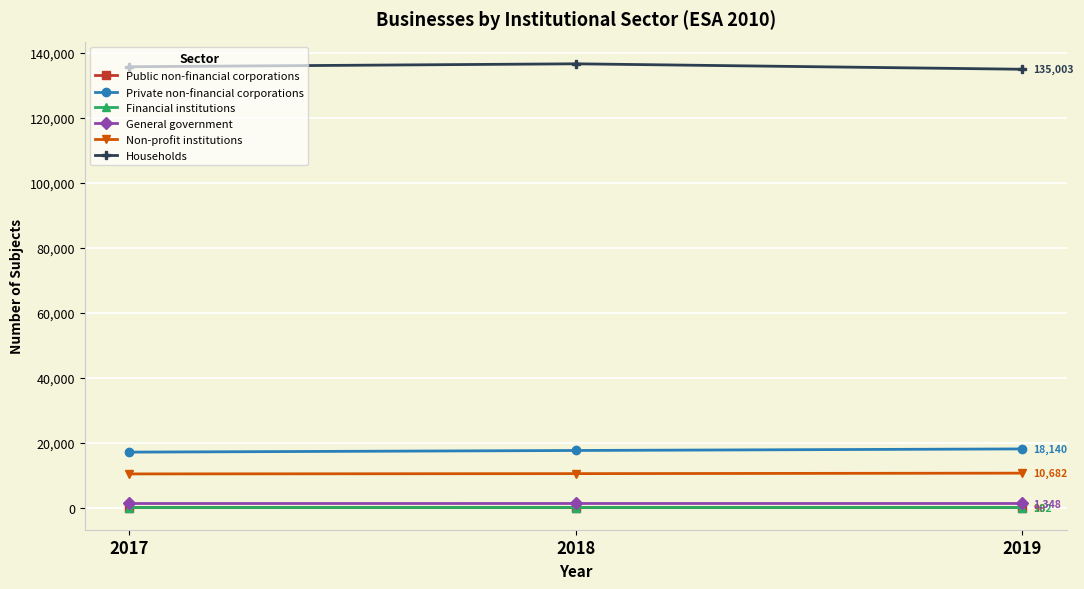

Is this an area chart (filled region under the line)?

No